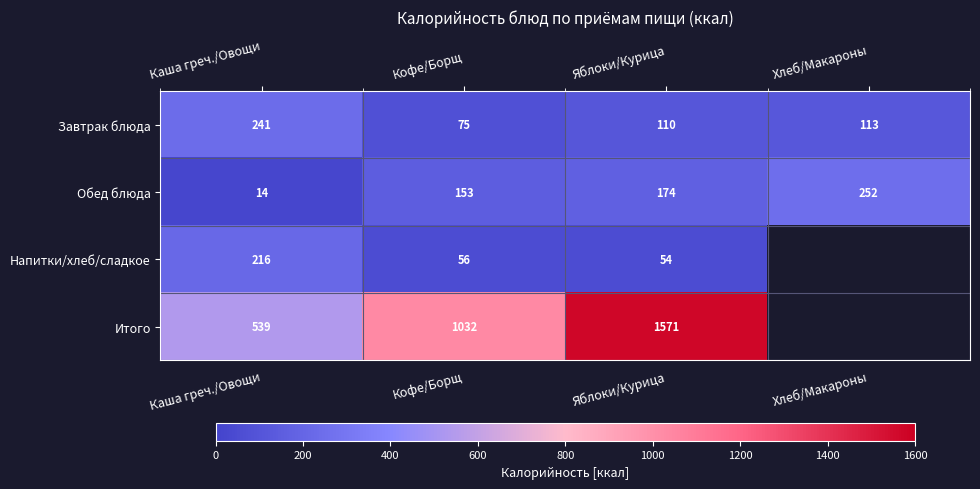

Which series changed the most between Каша греч./Овощи and Яблоки/Курица?

Итого